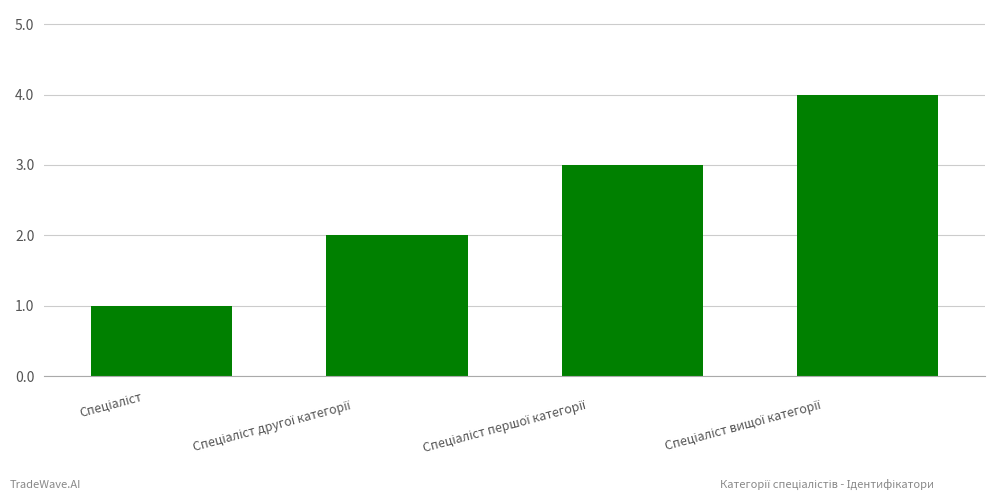

What is the difference between the maximum and minimum values?

3